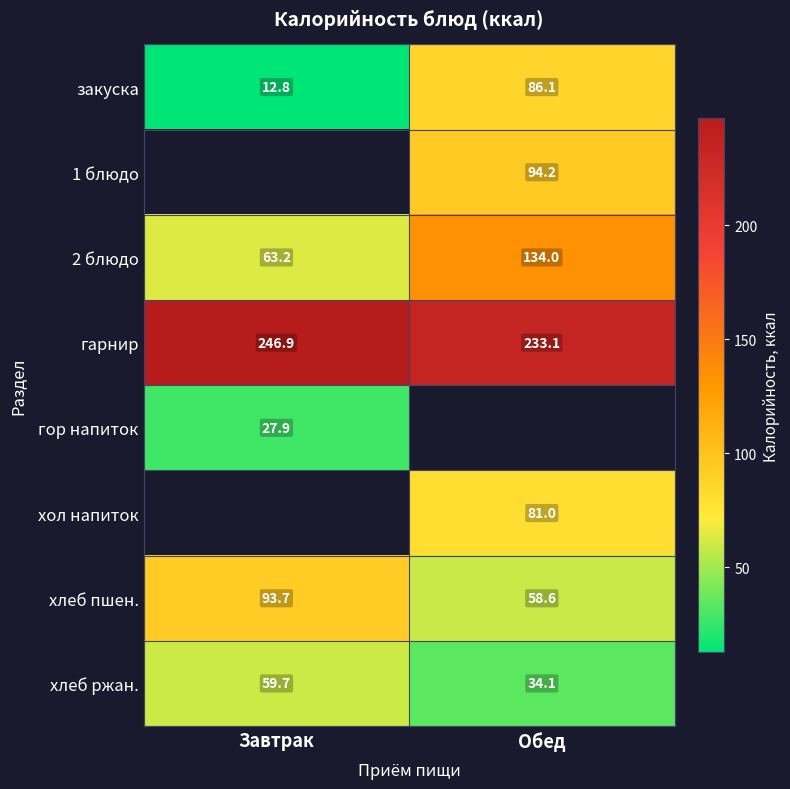

The value of гор напиток at Завтрак is 27.9. True or false?

True